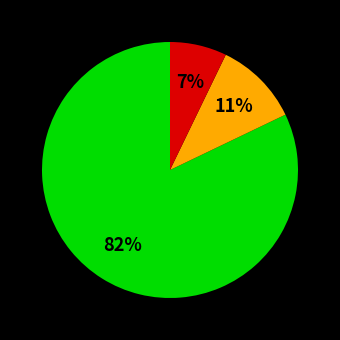

Does any single category account for the majority?

Yes